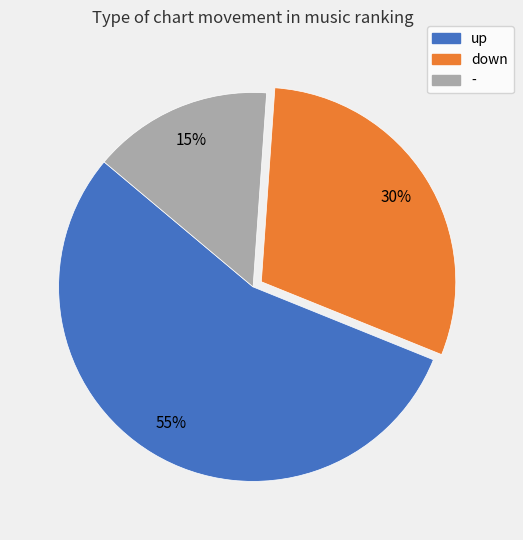

Between - and down, which is larger?

down